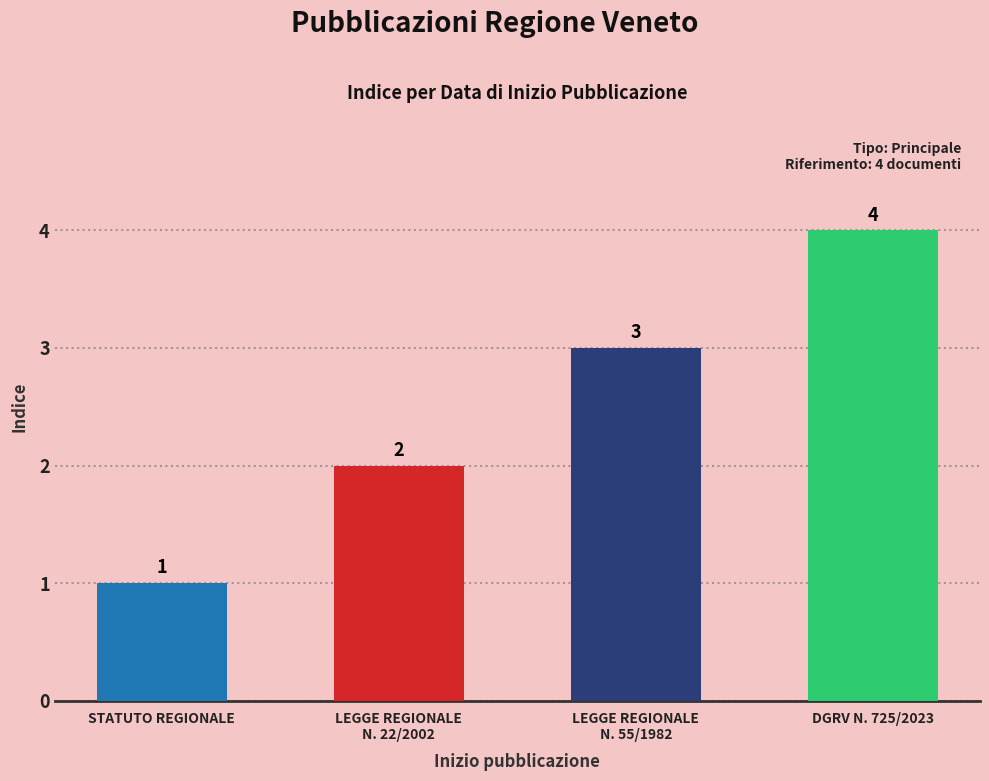

What is the difference between the values at LEGGE REGIONALE
N. 55/1982 and STATUTO REGIONALE?

2